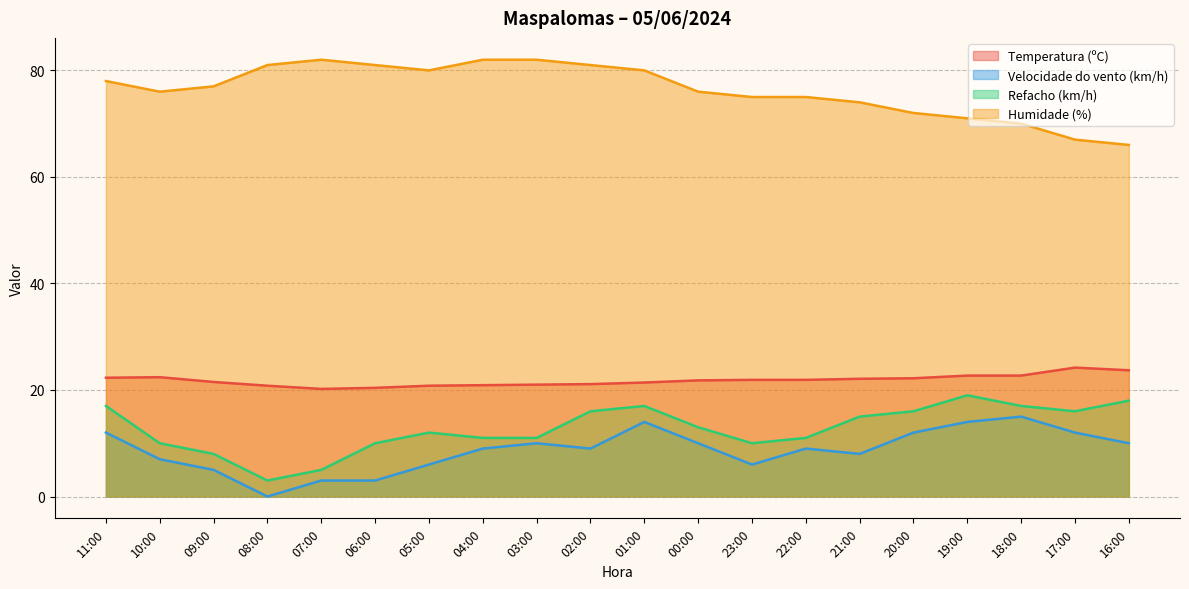

True or false: Temperatura (ºC) and Humidade (%) cross at least once.

False